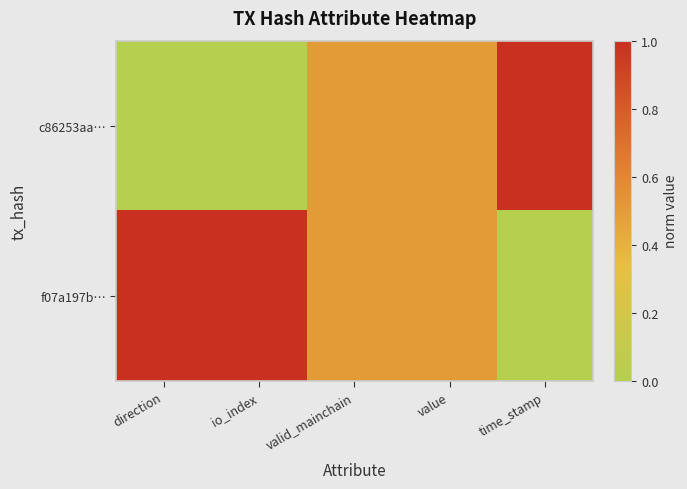

Reading left to right, what are all the values shown in this chart?

c86253aa…: direction=0.0	io_index=0.0	valid_mainchain=0.5	value=0.5	time_stamp=1.0
f07a197b…: direction=1.0	io_index=1.0	valid_mainchain=0.5	value=0.5	time_stamp=0.0